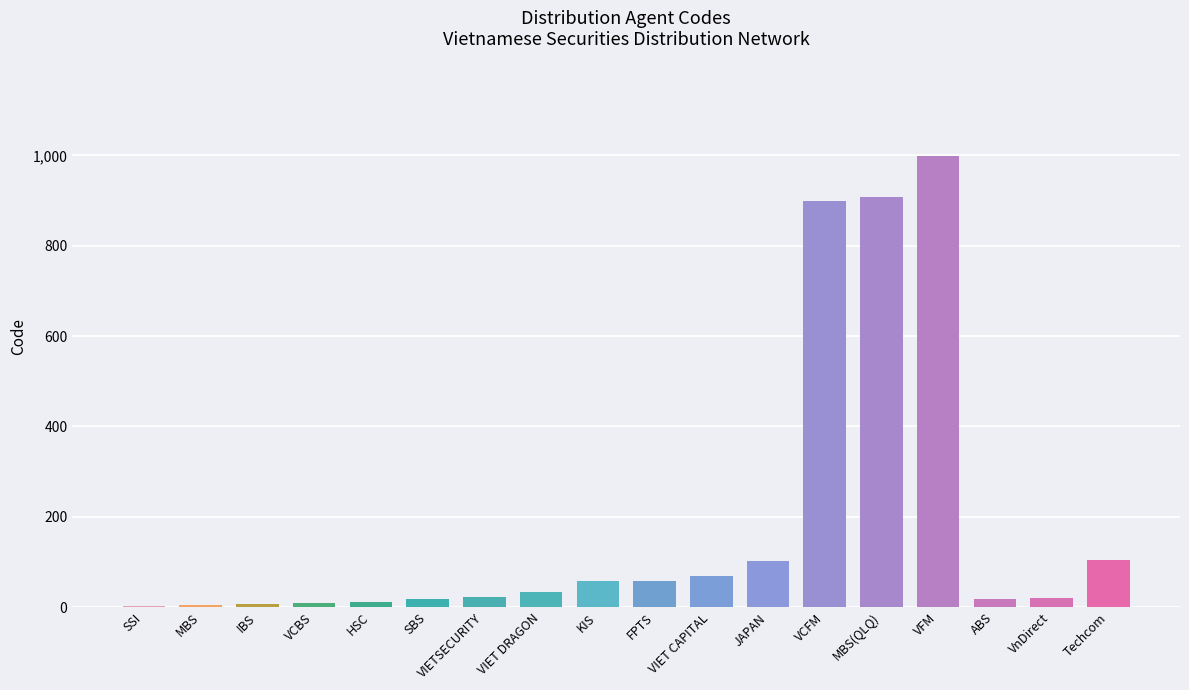

What is the ratio of the value at MBS to the value at SBS?

0.3